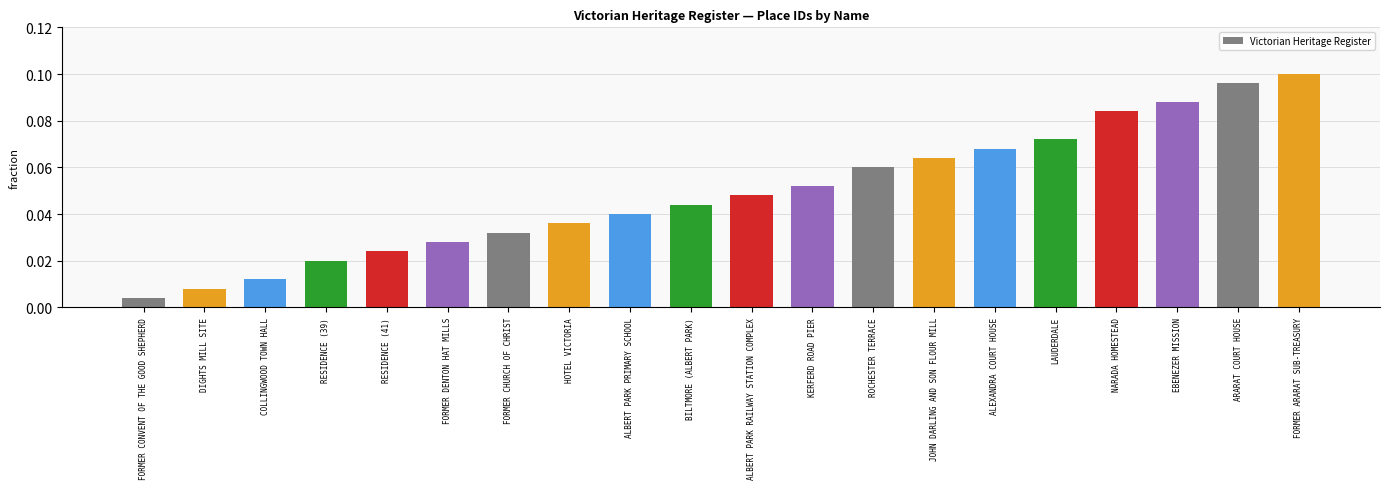

Which label corresponds to the smallest value in the chart?

FORMER CONVENT OF THE GOOD SHEPHERD